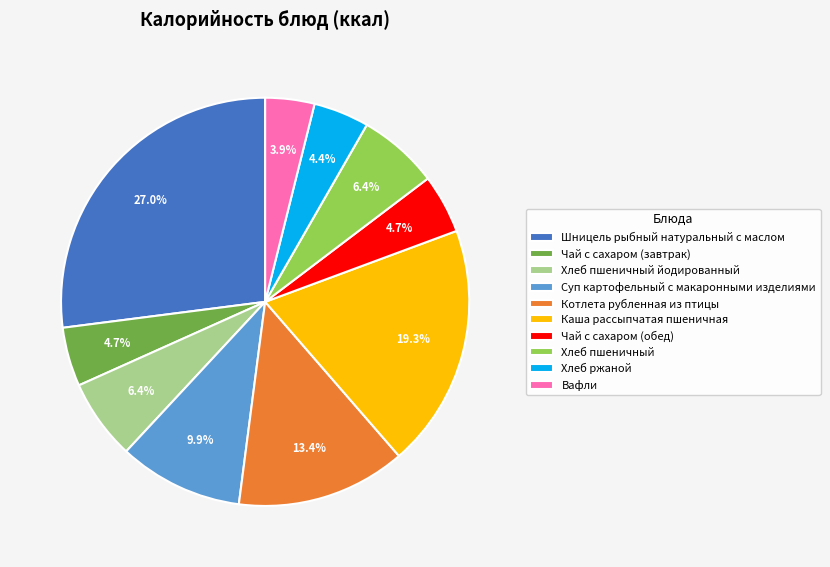

Approximately how many times larger is the value at Чай с сахаром (обед) compared to Вафли?

1.2